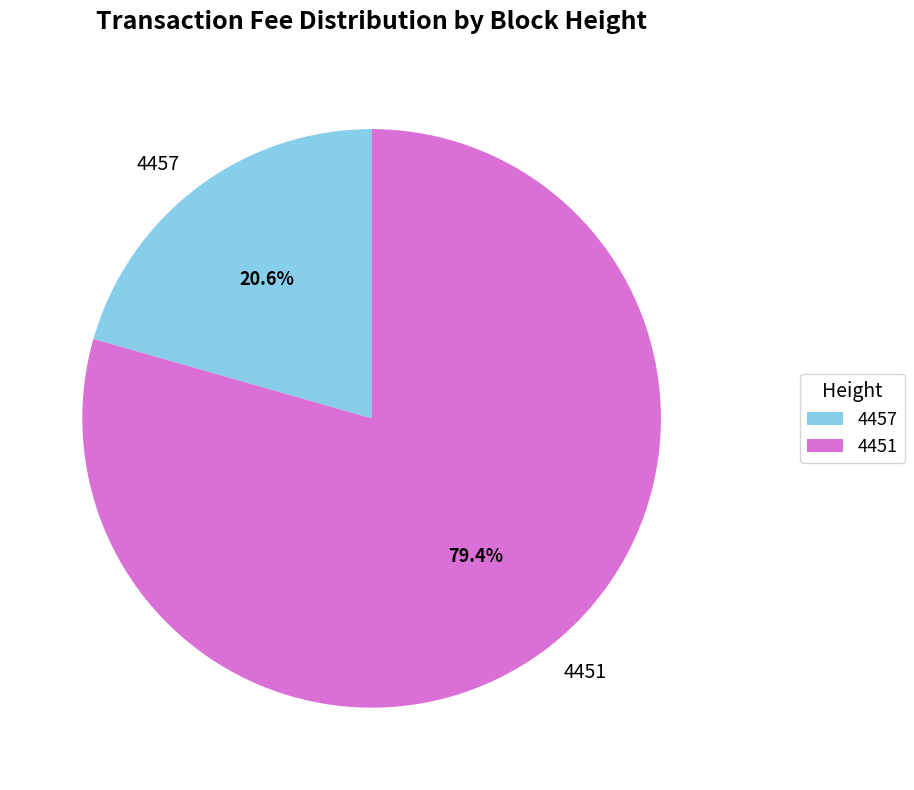

Is it true that 4451 is 85% of the pie?

False